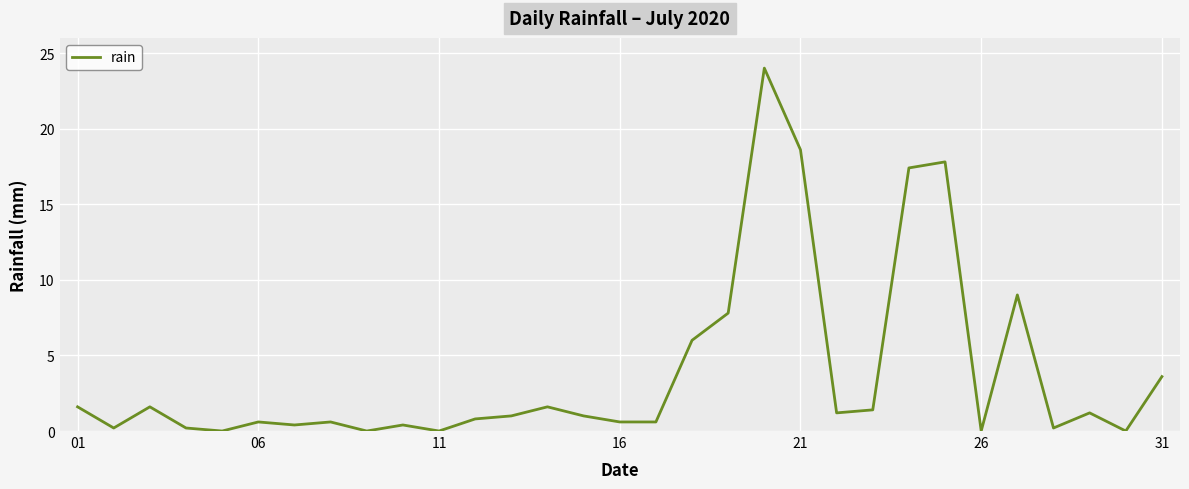

What is the maximum value shown in the chart?

24.0